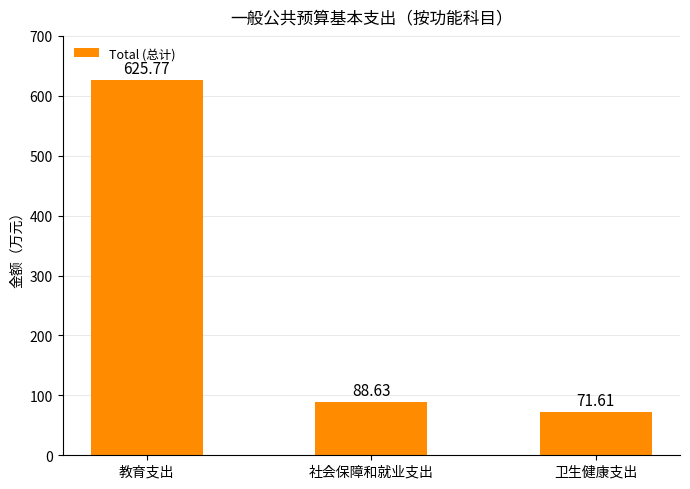

Reading left to right, transcribe all the data shown in this chart.

625.8	88.6	71.6